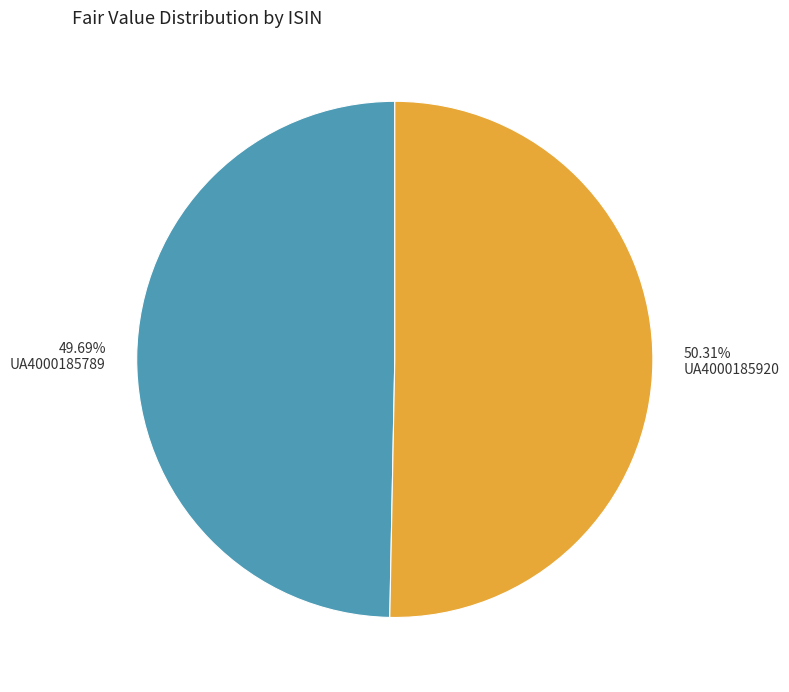

What is the smallest slice in the pie chart?

49.69% UA4000185789